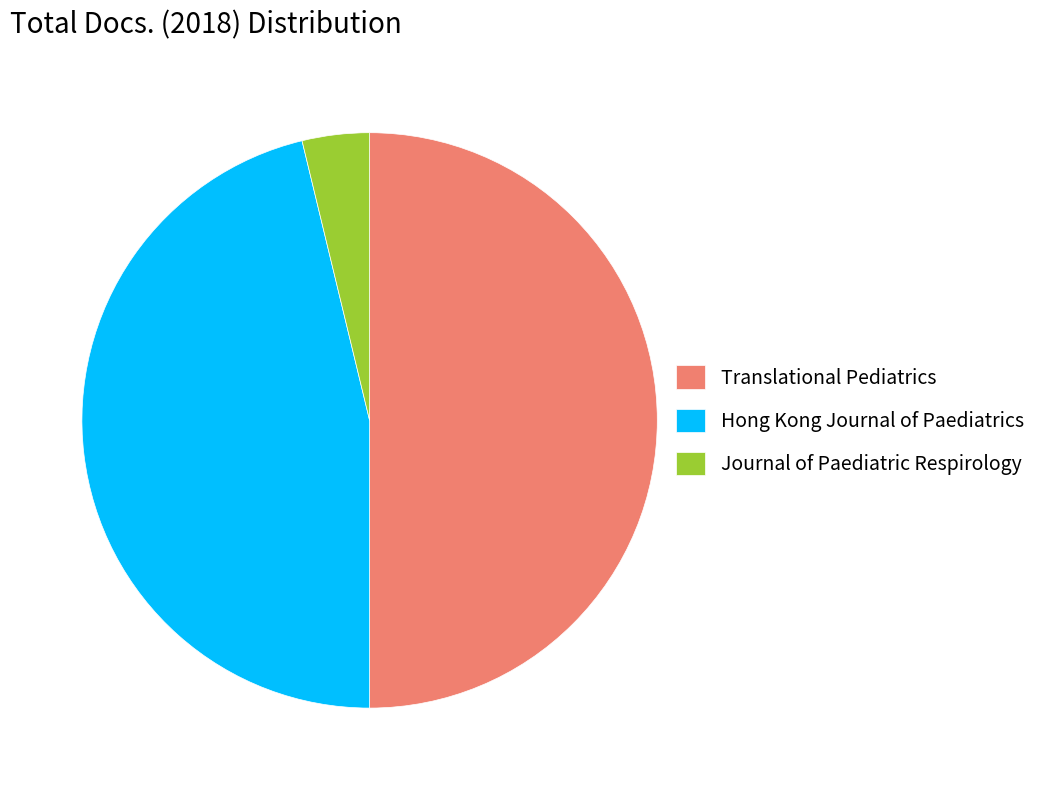

What is the ratio of the value at Translational Pediatrics to the value at Hong Kong Journal of Paediatrics?

1.1